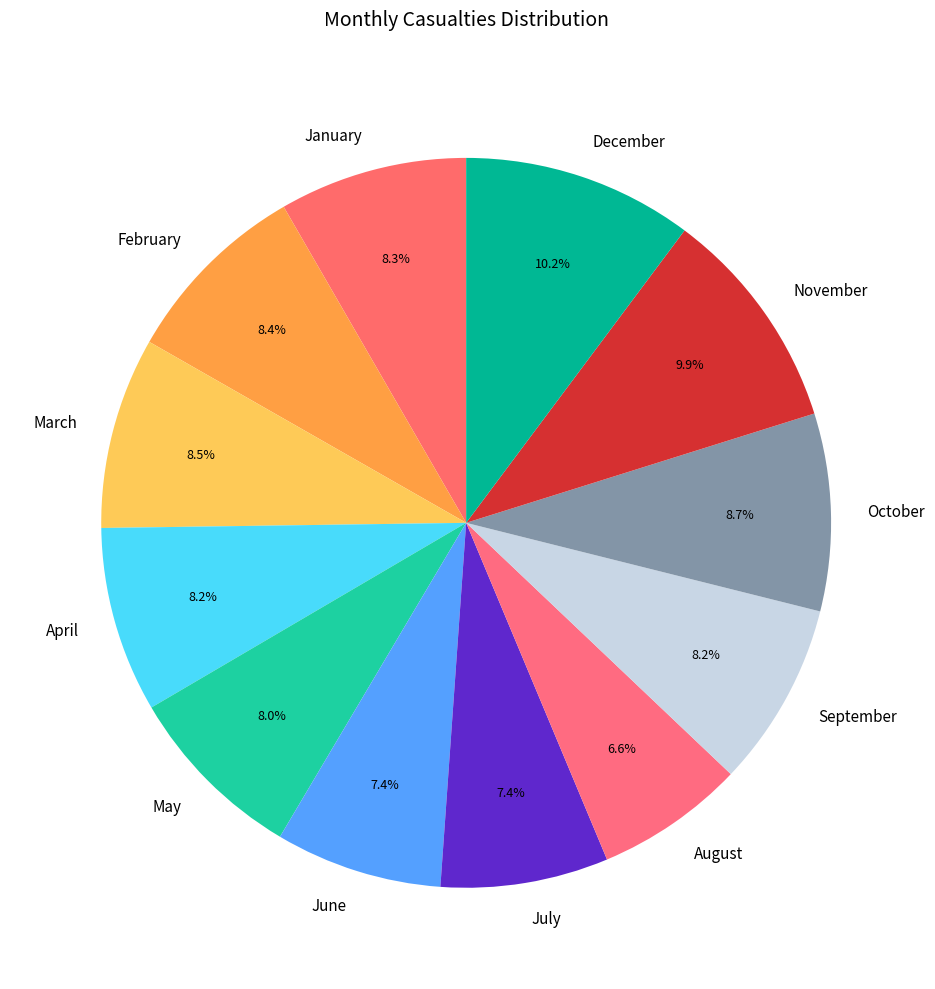

Which has a higher value, November or June?

November